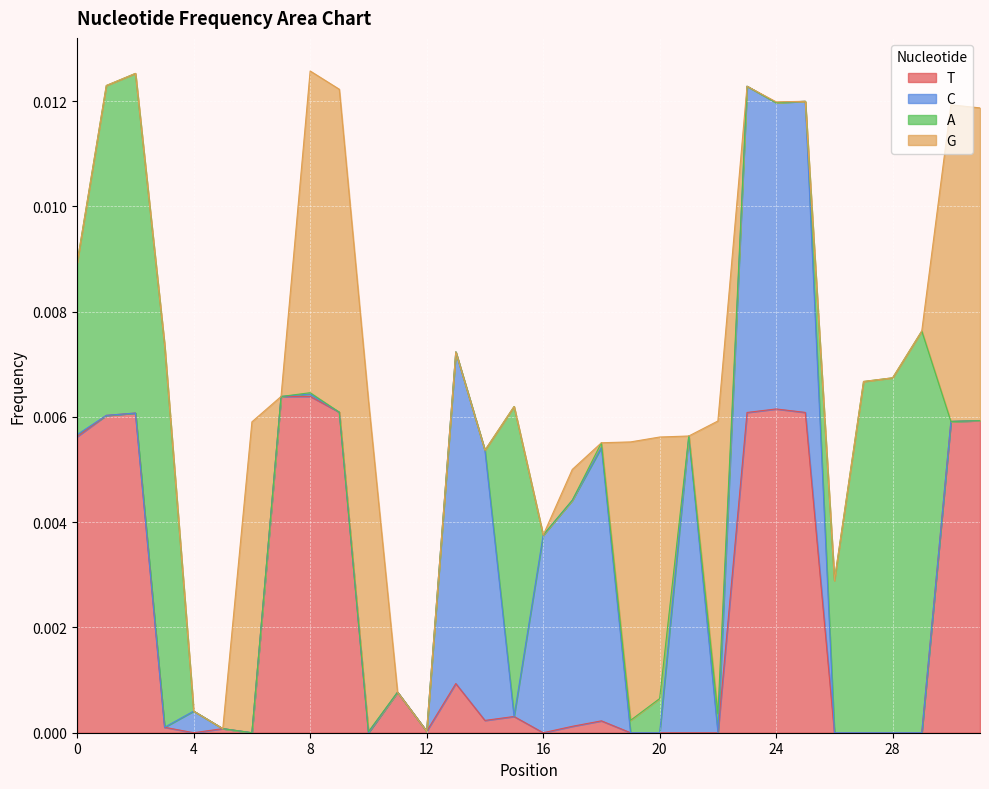

How many interior local valleys does the G series have?

4